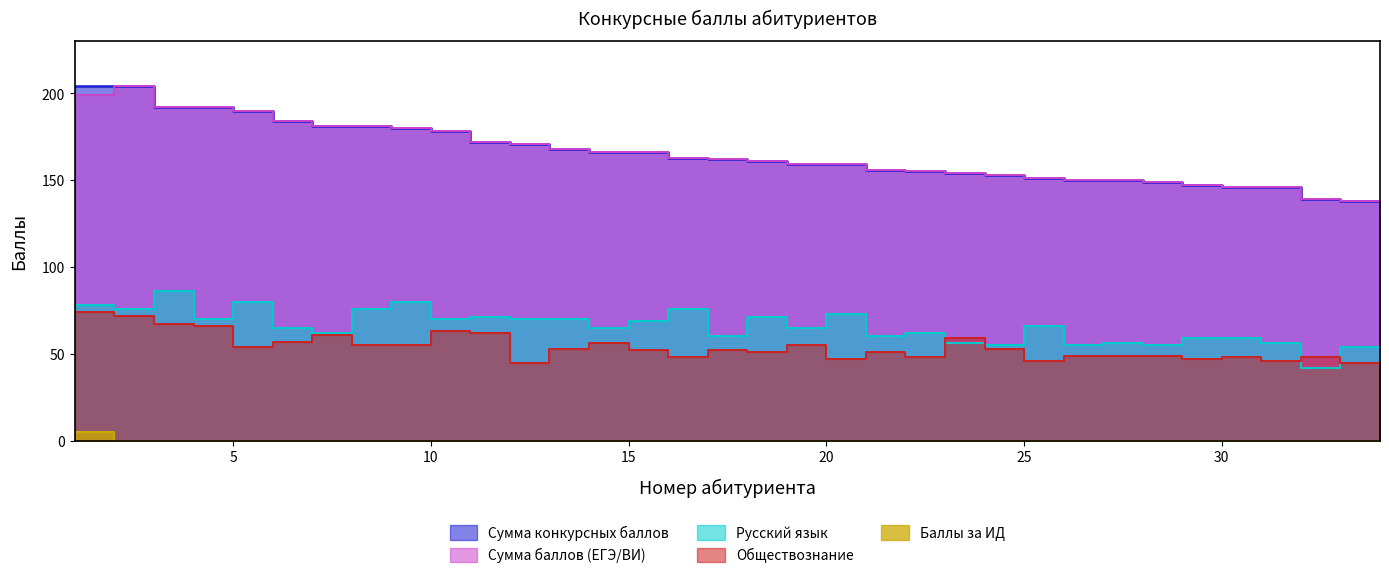

How many interior local valleys does the Обществознание series have?

10